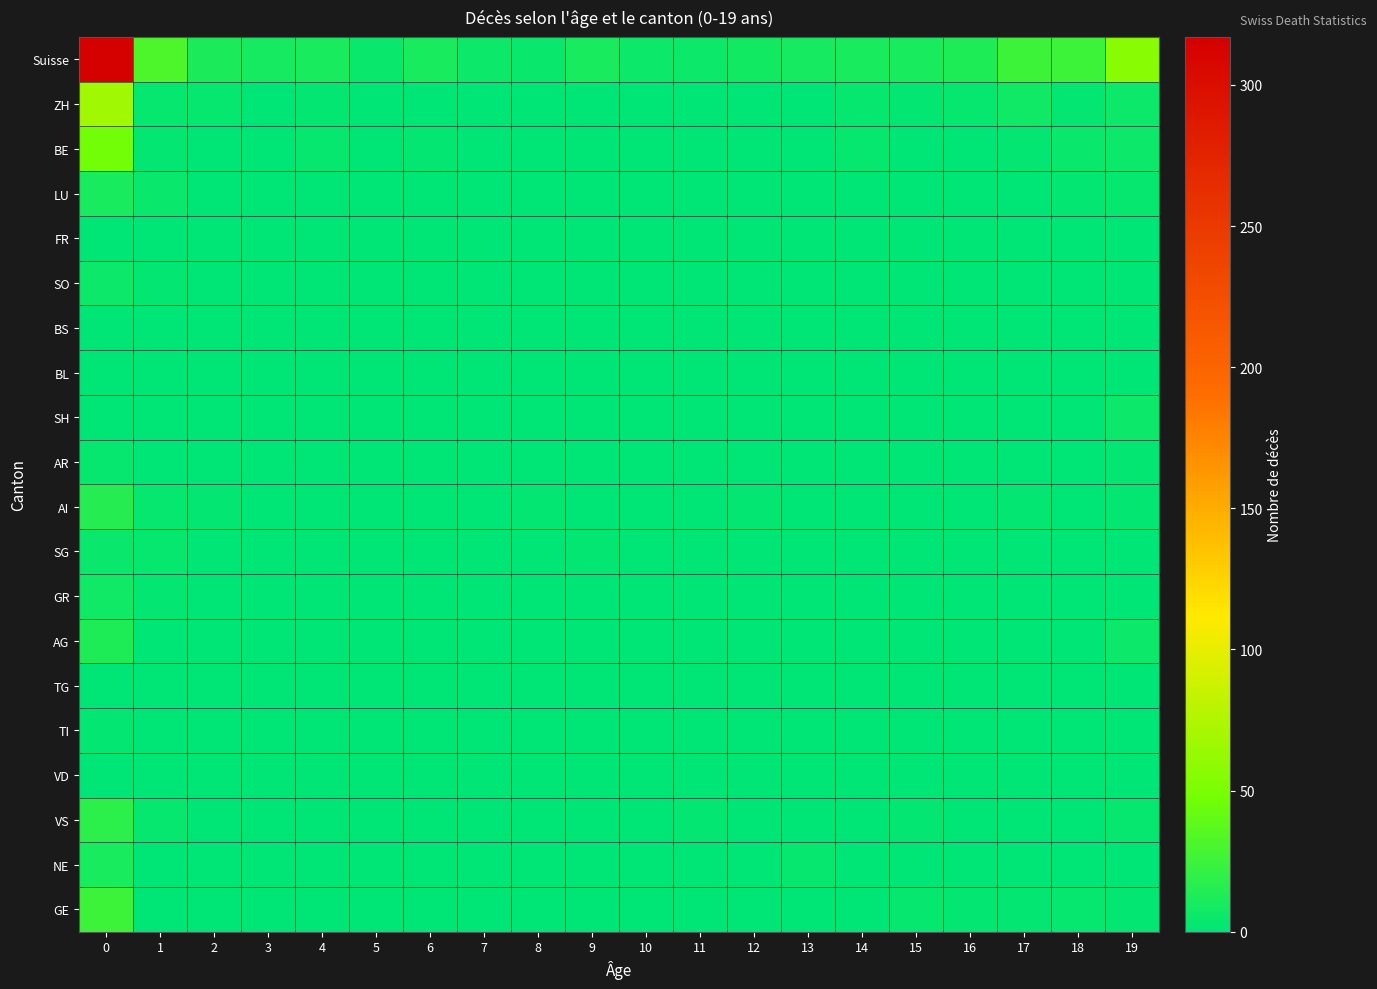

Which series has the largest total across all categories?

Suisse